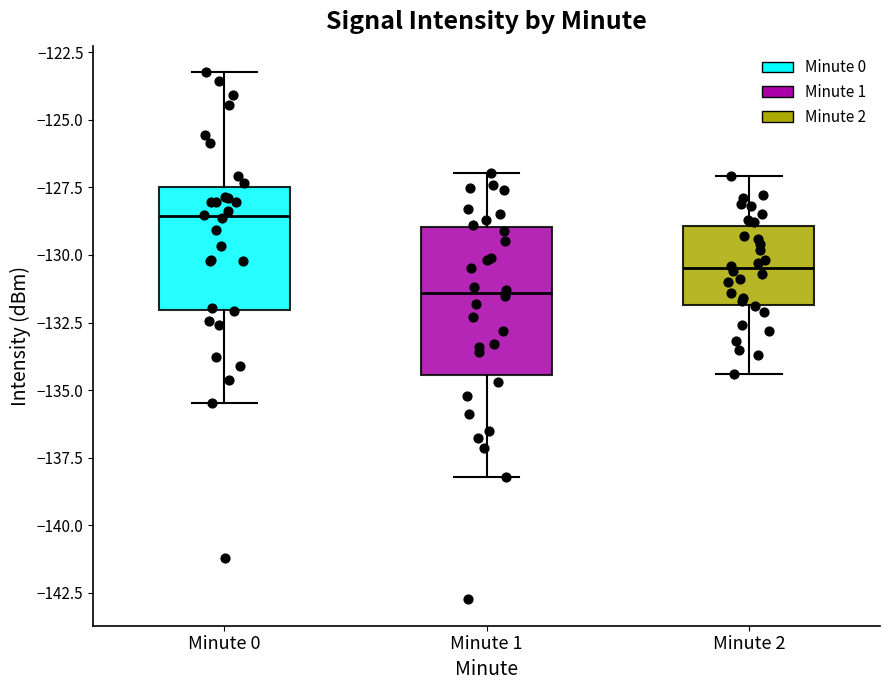

Reading left to right, read every box against the y-axis: the position of its median line, the range the box covers, and the ends of its whiskers. The values are not printed on the chart, so give them approximately, as read against the axis.

Minute 0: median -128.5, box -132.0 to -127.5, whiskers -135.5 to -123.0
Minute 1: median -131.5, box -134.5 to -129.0, whiskers -138.0 to -127.0
Minute 2: median -130.5, box -132.0 to -129.0, whiskers -134.5 to -127.0